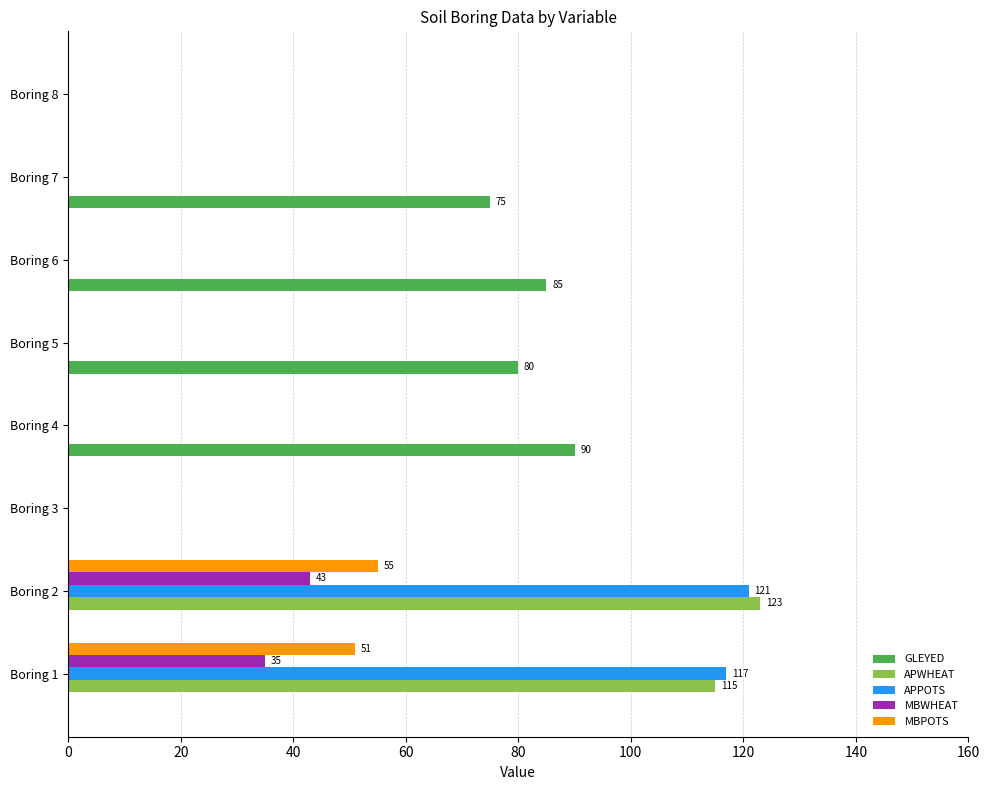

What is the sum of all MBWHEAT values?

78